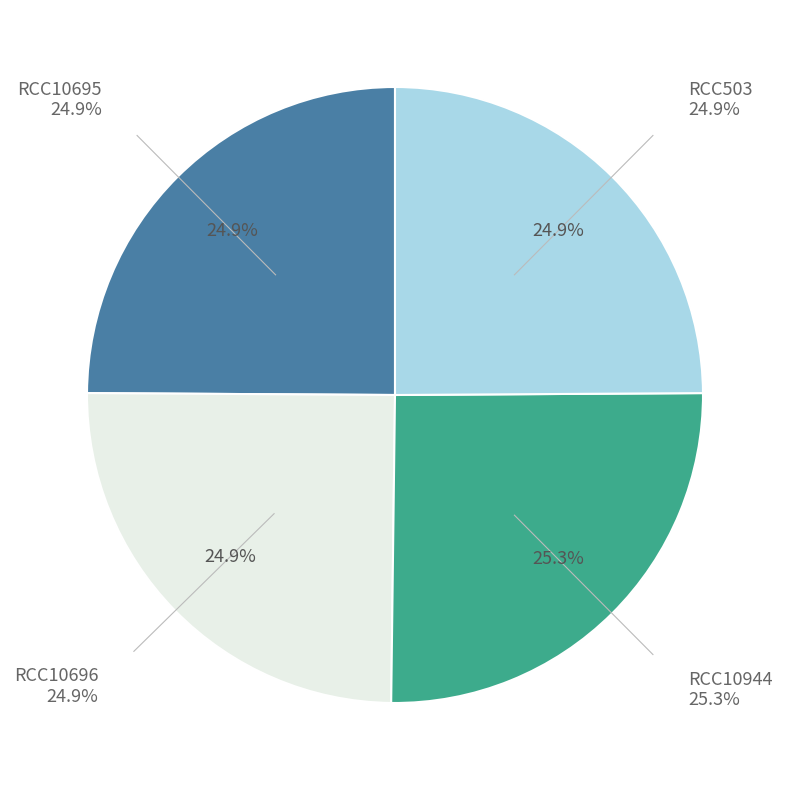

What percentage do RCC10696 and RCC10695 together represent?

49.8%